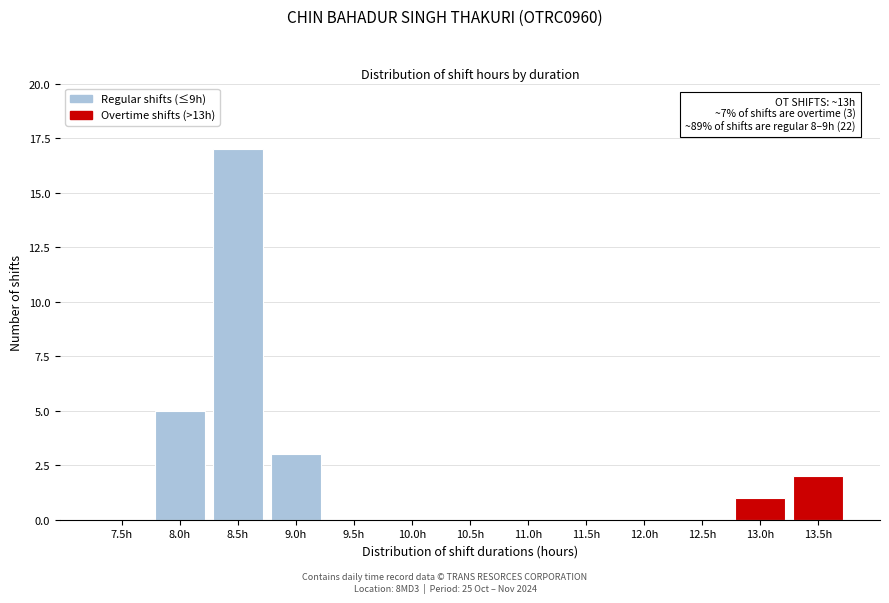

Reading left to right, transcribe all the data shown in this chart.

7.5h=0	8.0h=5	8.5h=17	9.0h=3	9.5h=0	10.0h=0	10.5h=0	11.0h=0	11.5h=0	12.0h=0	12.5h=0	13.0h=1	13.5h=2